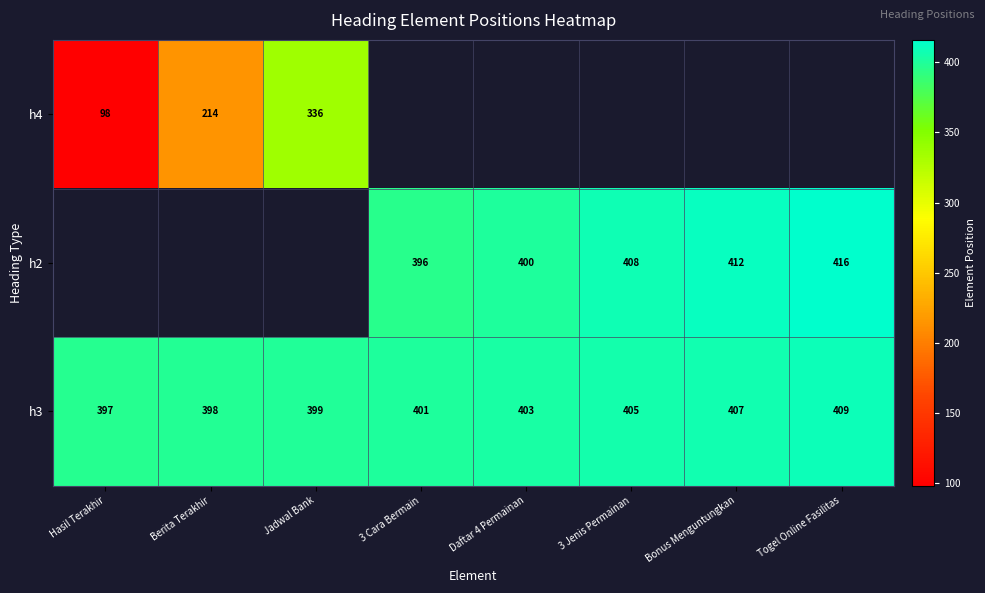

At which label is h3 closest to 403?

Daftar 4 Permainan